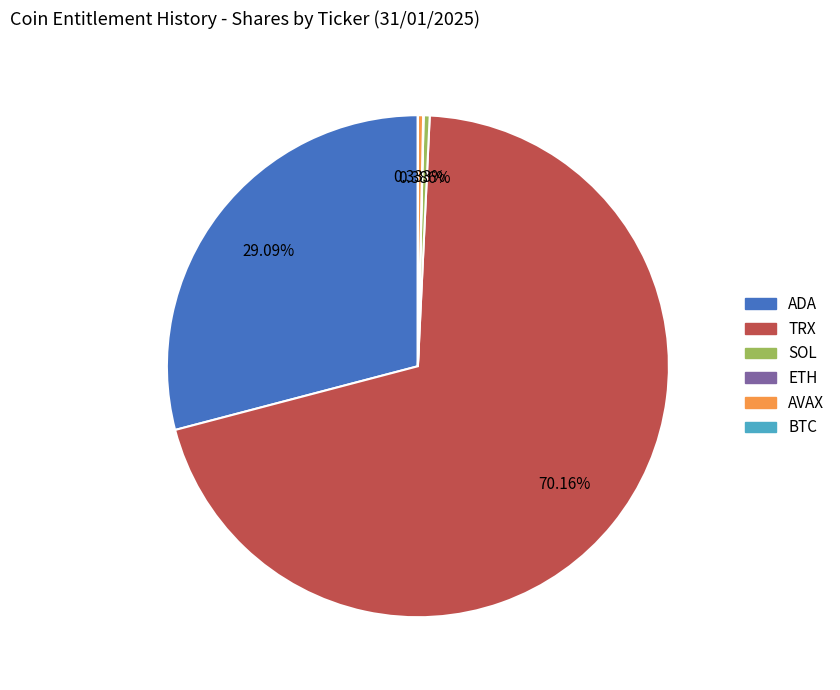

Which category has the biggest portion of the pie?

TRX